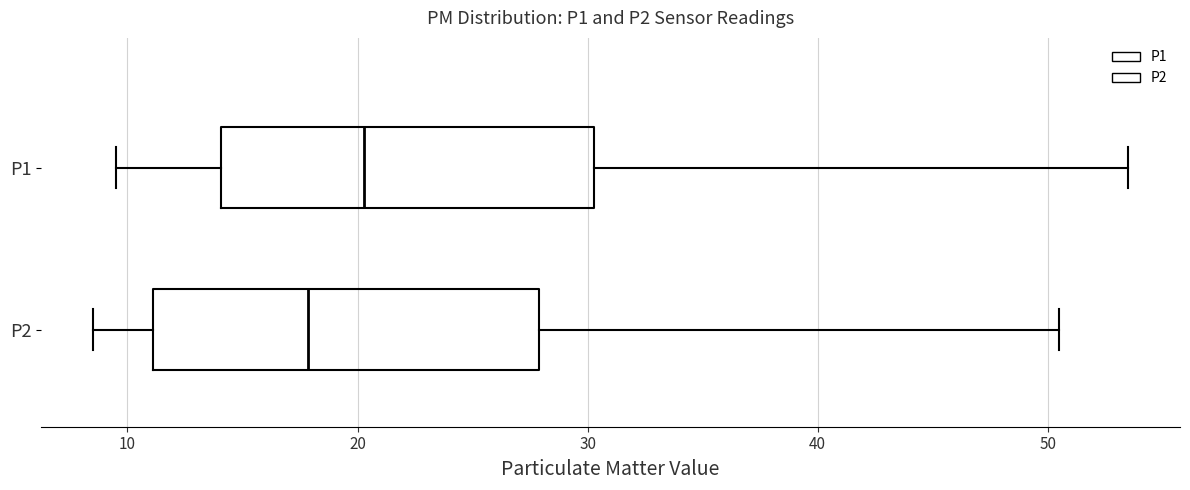

Reading bottom to top, read every box against the x-axis: the position of its median line, the range the box covers, and the ends of its whiskers. The values are not printed on the chart, so give them approximately, as read against the axis.

P2: median 18, box 11 to 28, whiskers 9 to 51
P1: median 20, box 14 to 30, whiskers 10 to 54